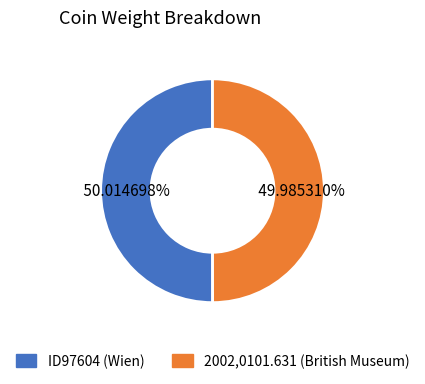

How many slices are in this pie chart?

2